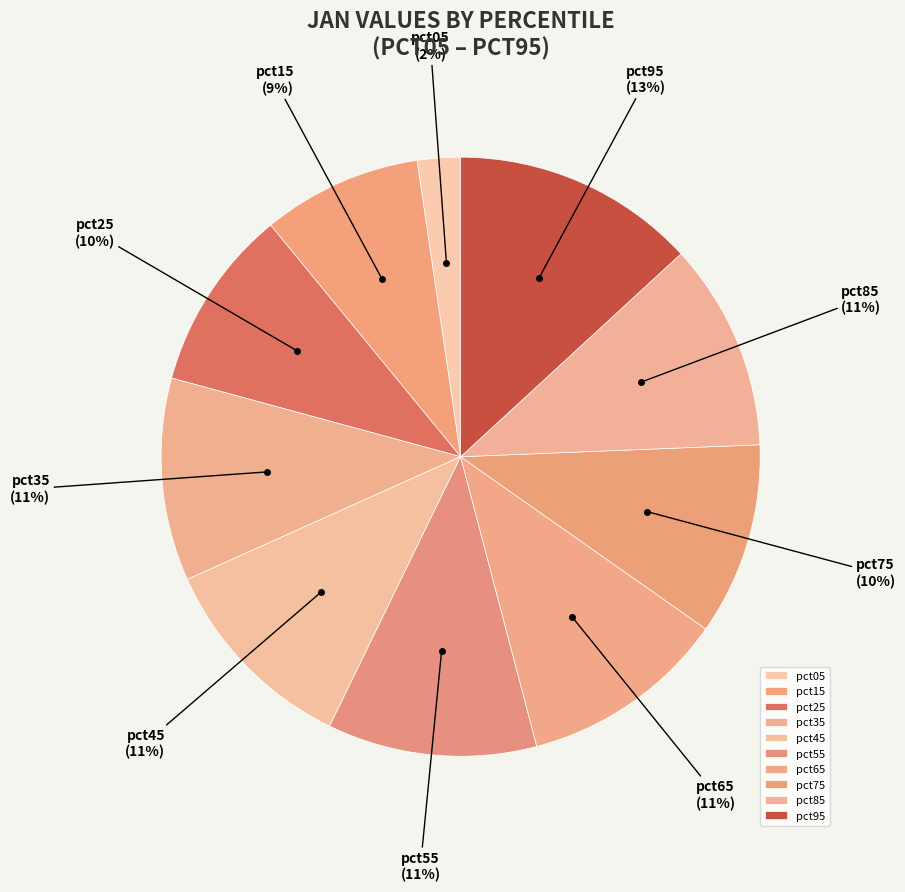

What percentage is the pct45 slice, to the nearest percent?

11%